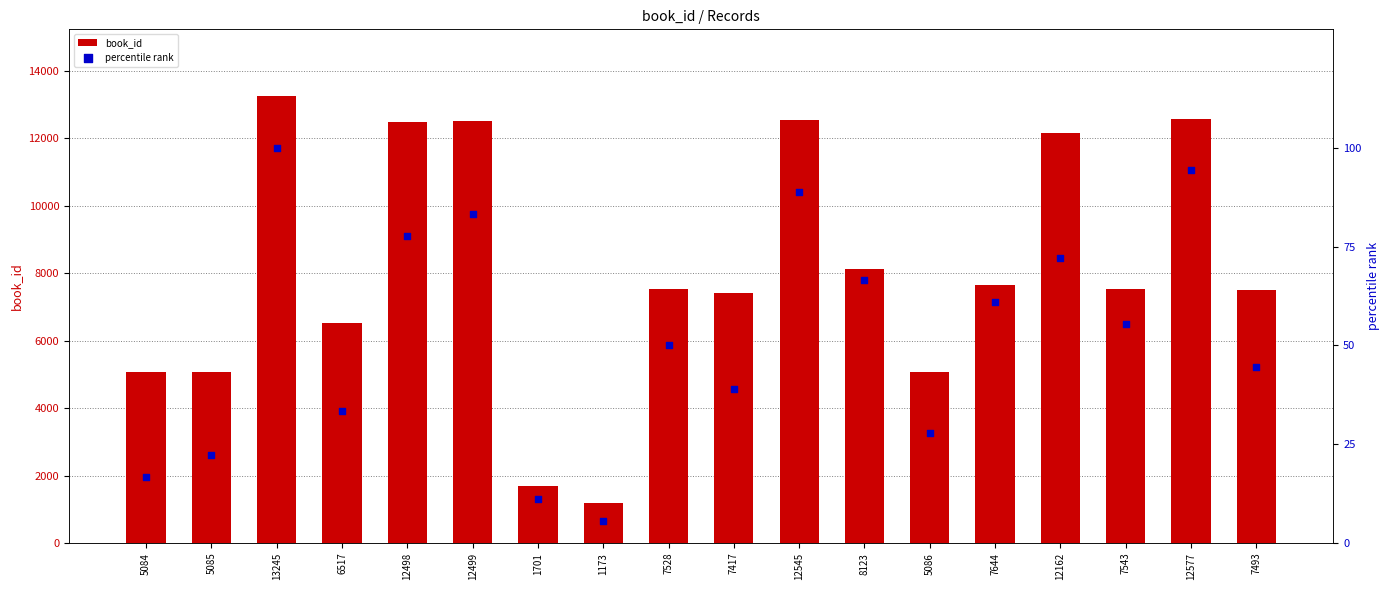

Which series contains the highest Y value?

book_id